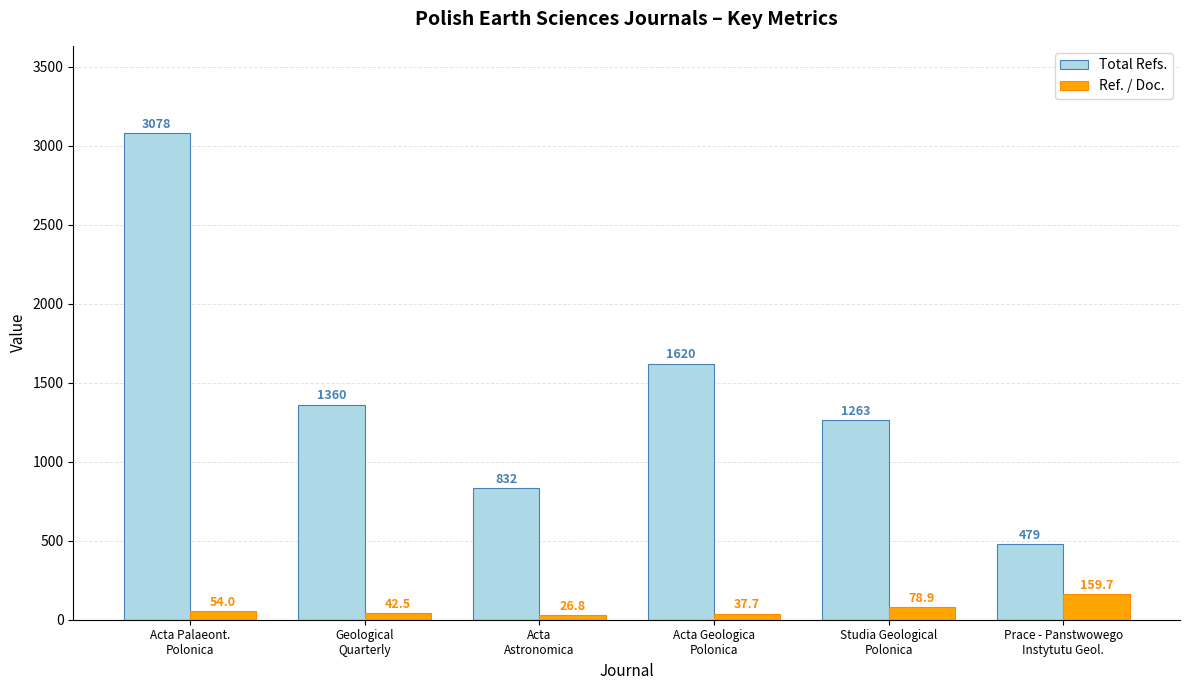

What is the maximum value shown in the chart?

3078.0